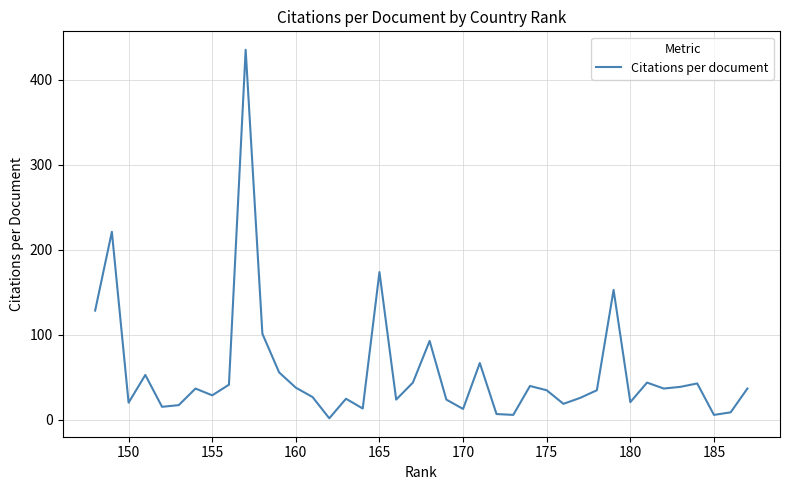

The value at 10 is 42.8. True or false?

False